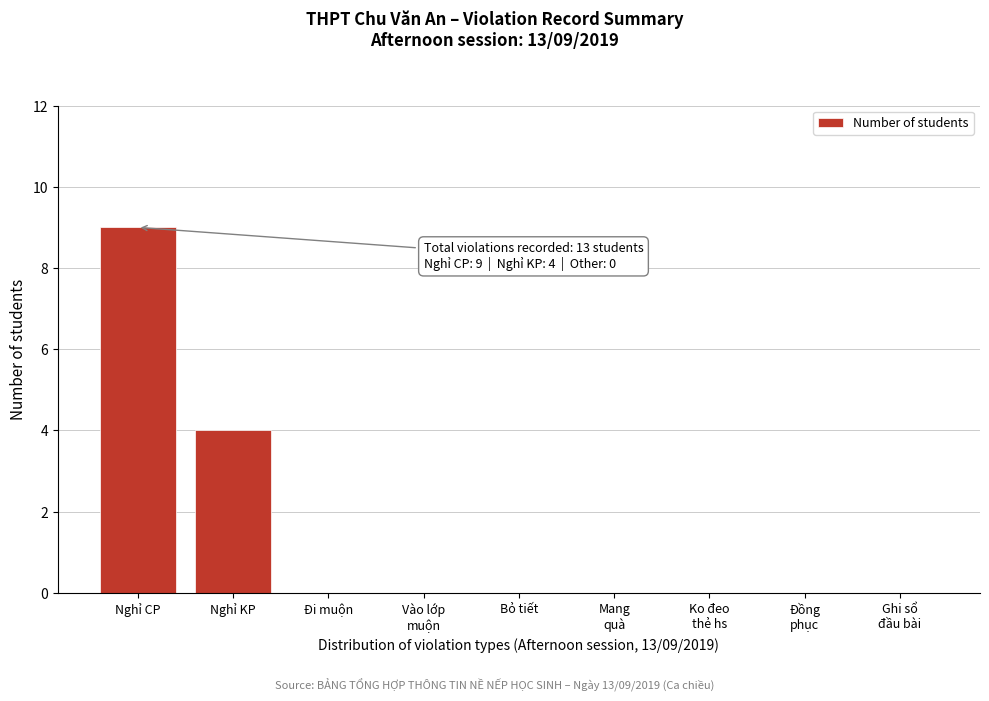

Which category has the highest value across all series?

Nghỉ CP